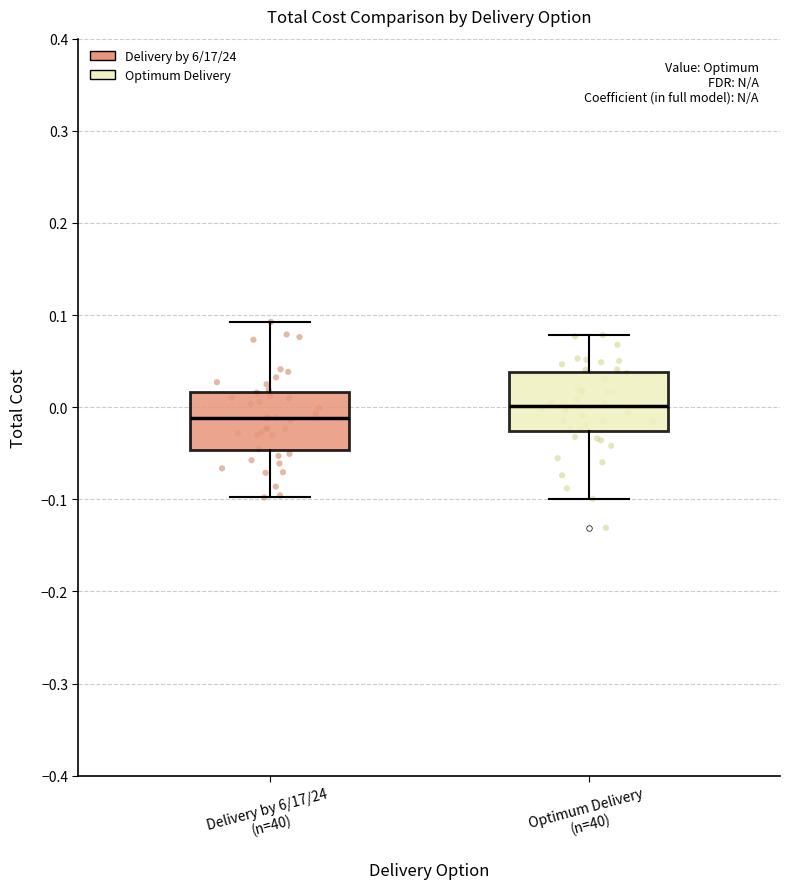

Reading left to right, transcribe this box plot: for each box, give where its median line is, the range the box spans, and where its two whiskers end, as read against the y-axis. The values are not printed on the chart, so give them approximately, as read against the axis.

Delivery by 6/17/24 (n=40): median -0.01, box -0.05 to 0.02, whiskers -0.10 to 0.09
Optimum Delivery (n=40): median 0.00, box -0.03 to 0.04, whiskers -0.10 to 0.08